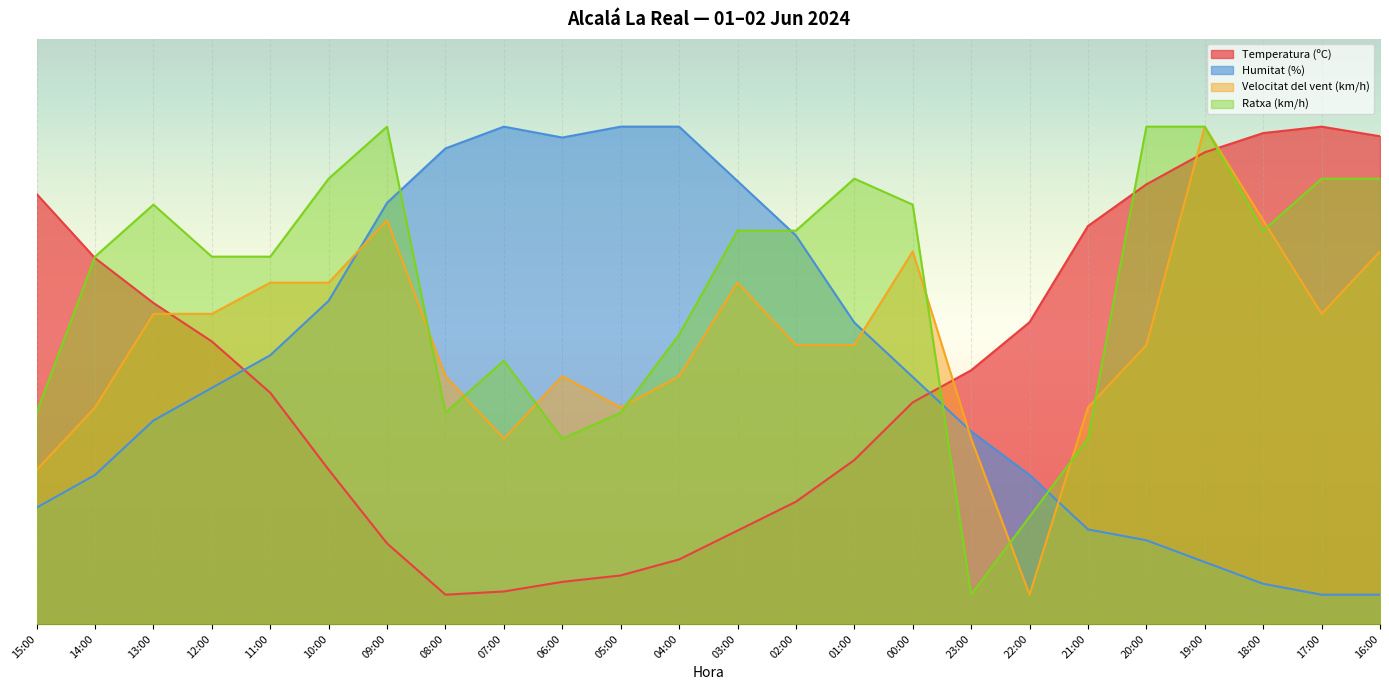

True or false: Humitat (%) has a value of 6.9 at 18:00.

True